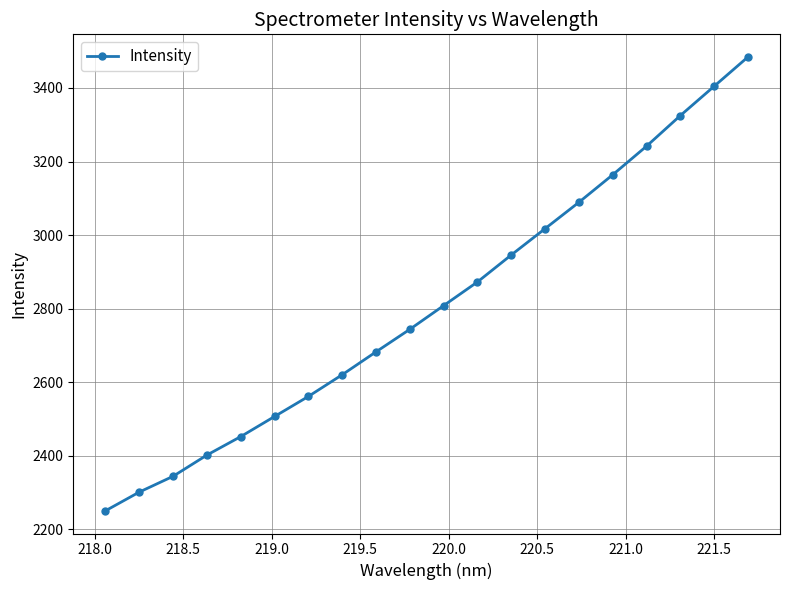

What is the minimum value shown in the chart?

2250.5